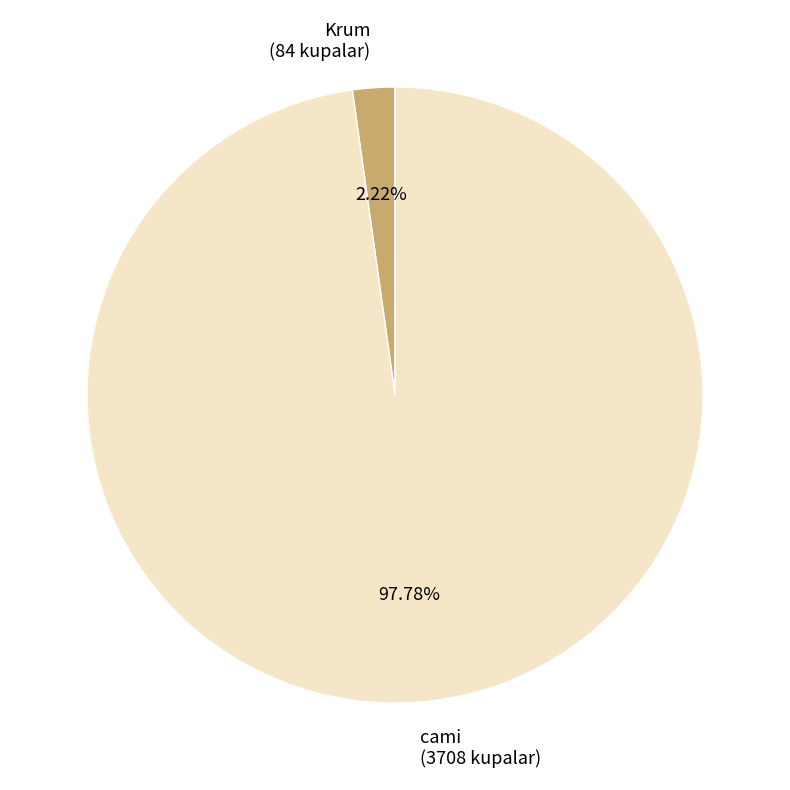

Which category has the biggest portion of the pie?

cami (3708 kupalar)